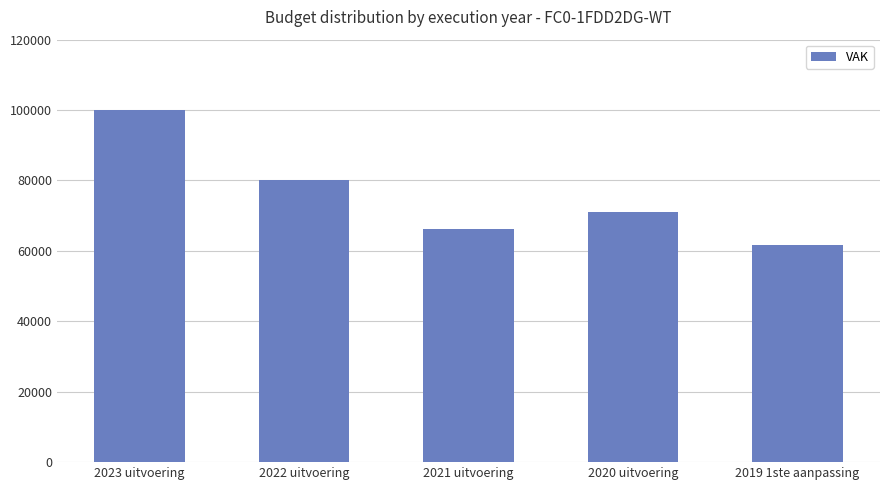

How many data points are less than 70958?

2